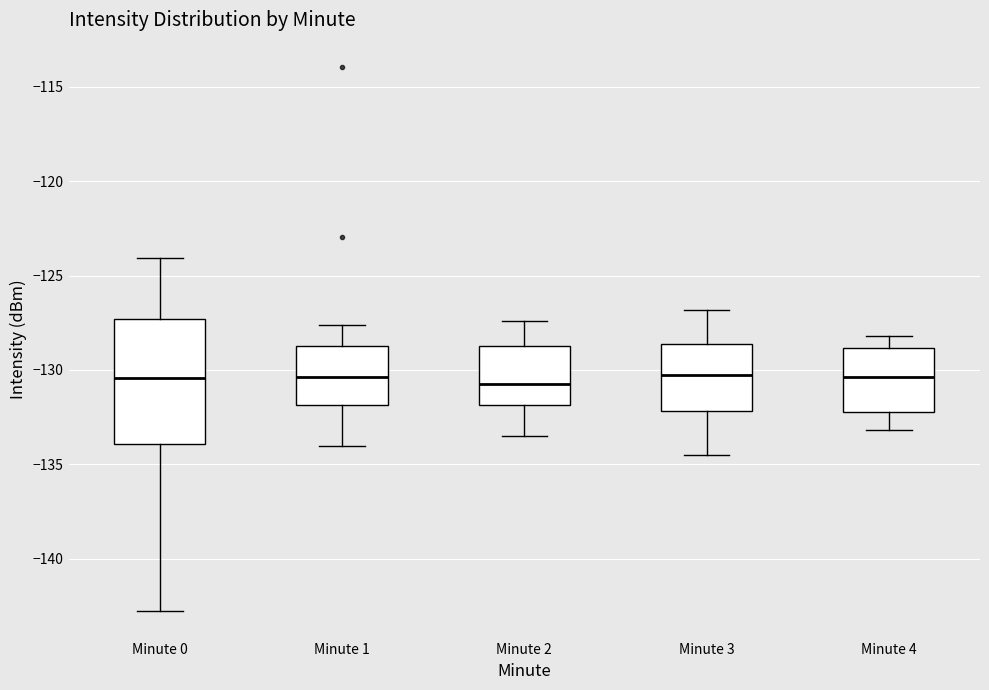

Which box is the tallest, from its lower edge to its upper edge?

Minute 0